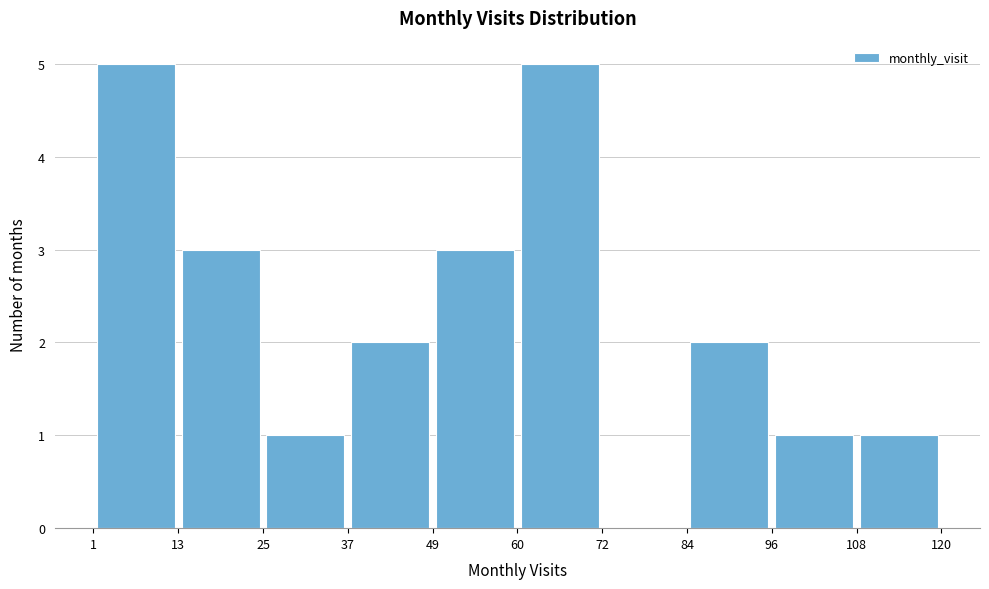

Reading left to right, list every bar in this chart as the range it spans on the x-axis followed by its height. The values are not printed on the chart, so give them approximately, as read against the axis.

1 to 13: 5
13 to 25: 3
25 to 37: 1
37 to 49: 2
49 to 60: 3
60 to 72: 5
72 to 84: 0
84 to 96: 2
96 to 108: 1
108 to 120: 1